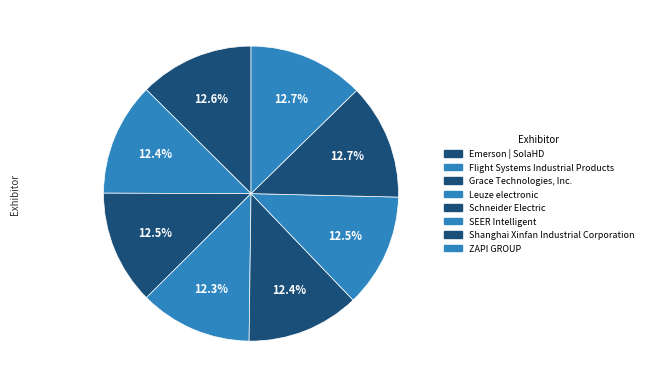

How many segments does this pie chart have?

8